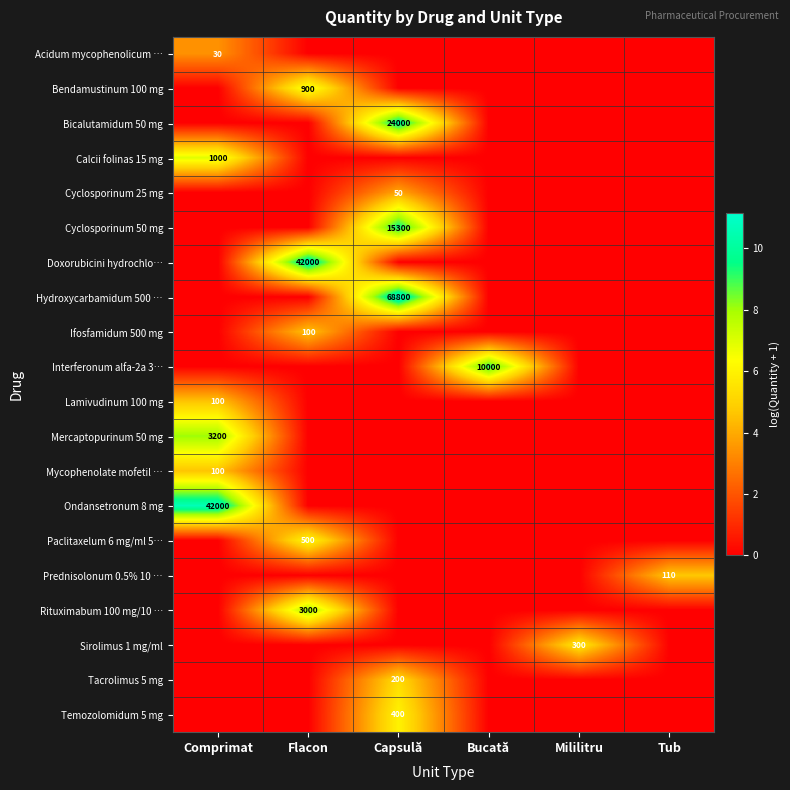

What is the total value across all series at Bucată?

9.2